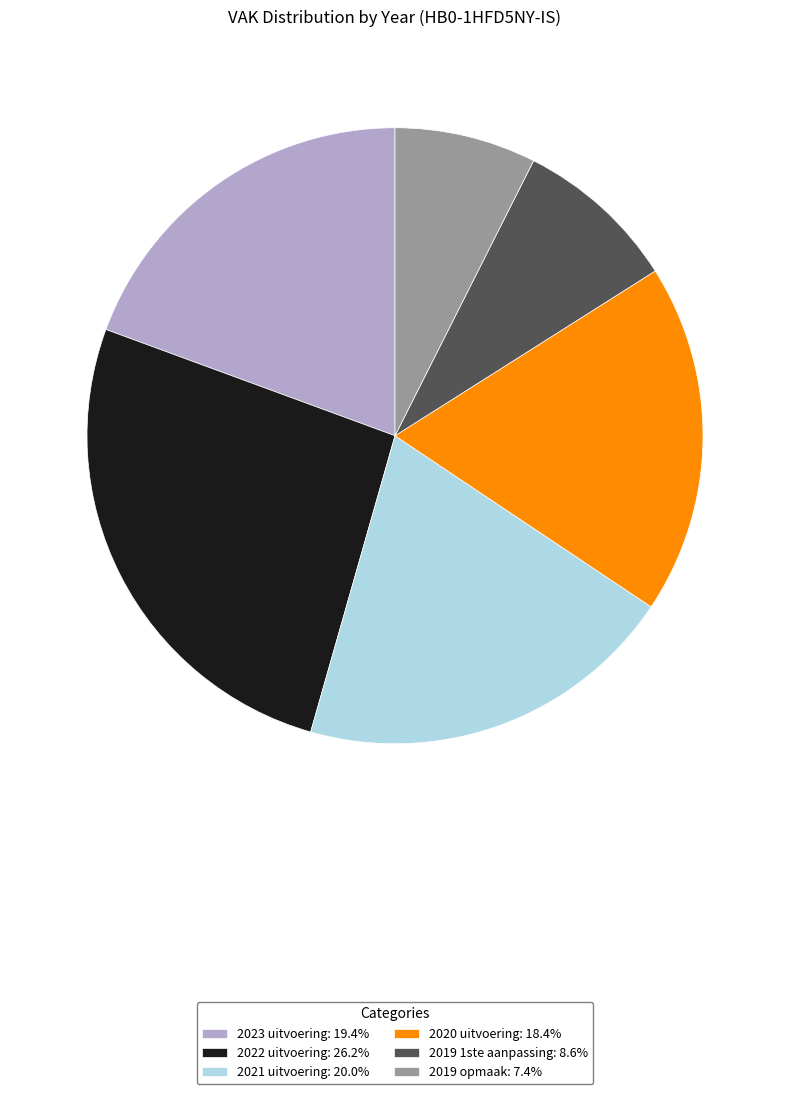

What is the smallest slice in the pie chart?

2019 opmaak